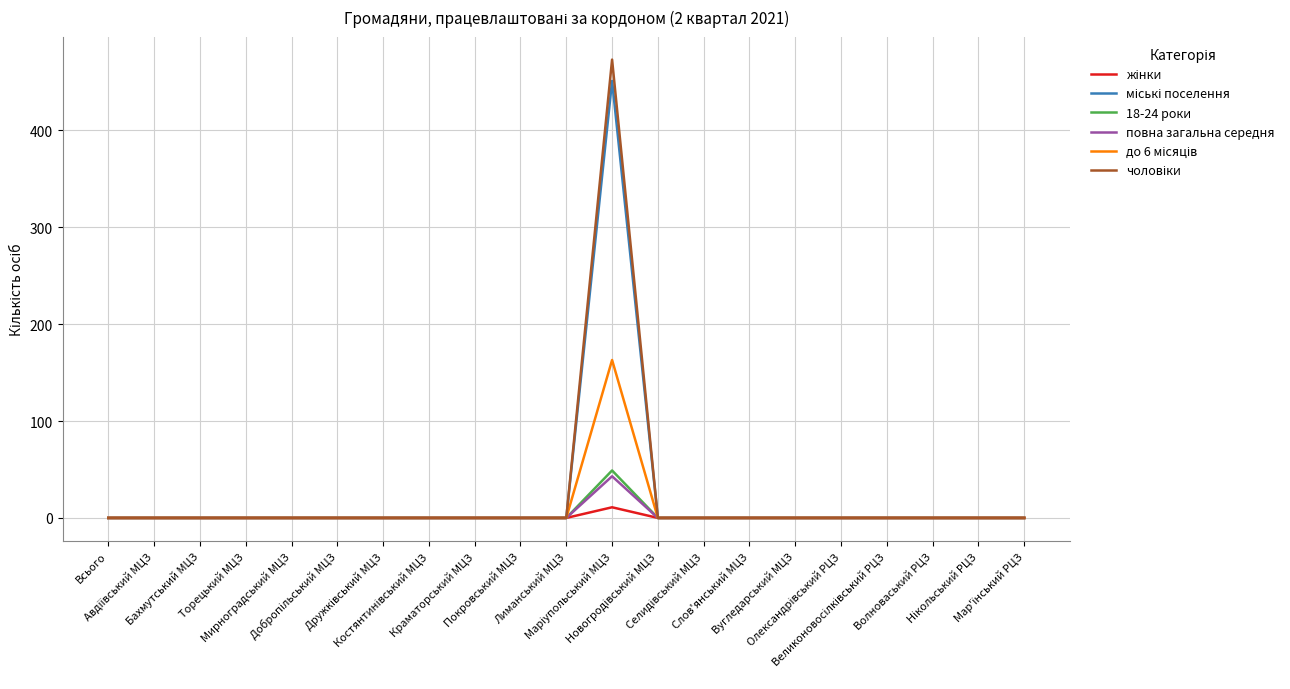

What is the highest value of the повна загальна середня series?

43